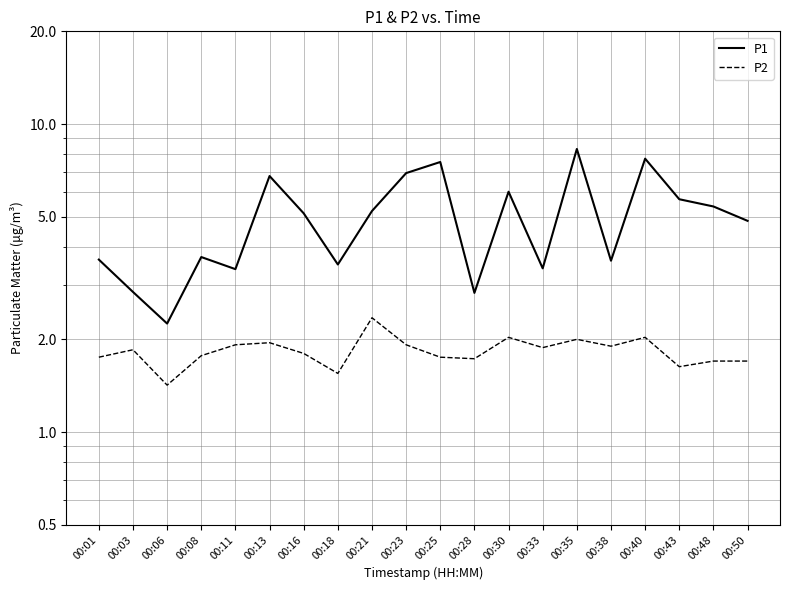

True or false: P1 has a value of 5.8 at 00:33.

False